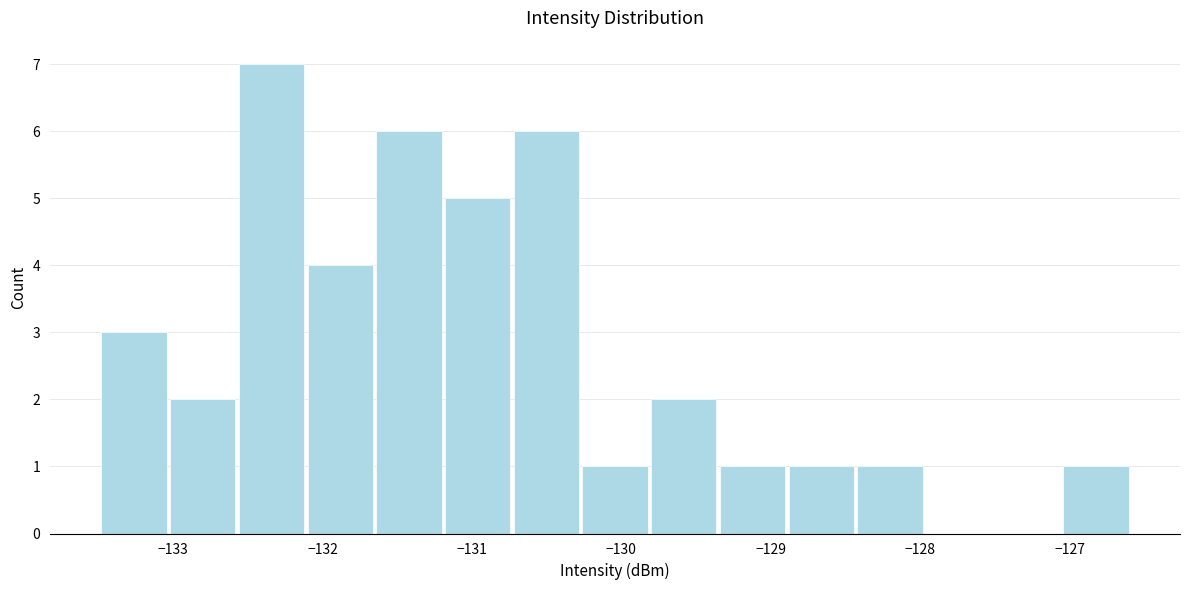

What is the height of the bar covering -131.7 to -131.2 on the x-axis? Neither the bar edges nor the heights are printed on the chart, so give them approximately, as read against the axes.

6